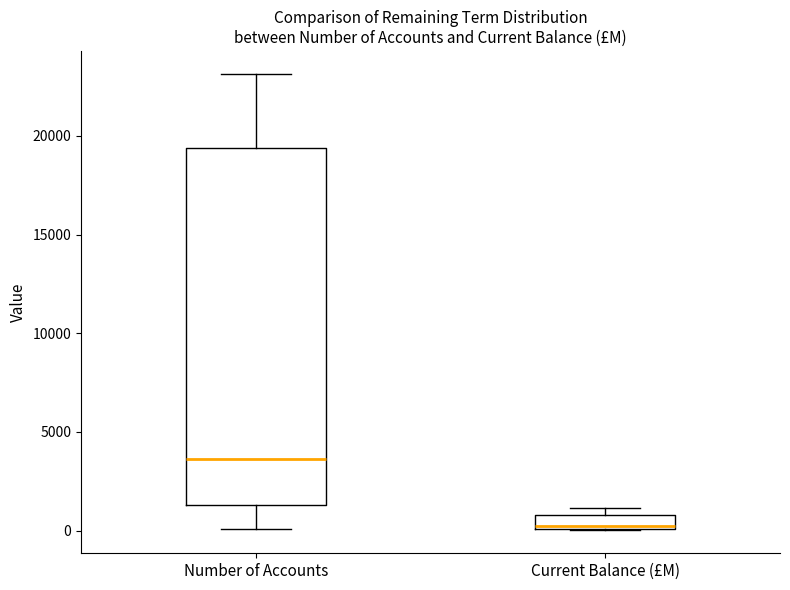

Where is the lower edge of the box for Current Balance (£M) on the y-axis? The values are not printed on the chart, so give them approximately, as read against the axis.

0